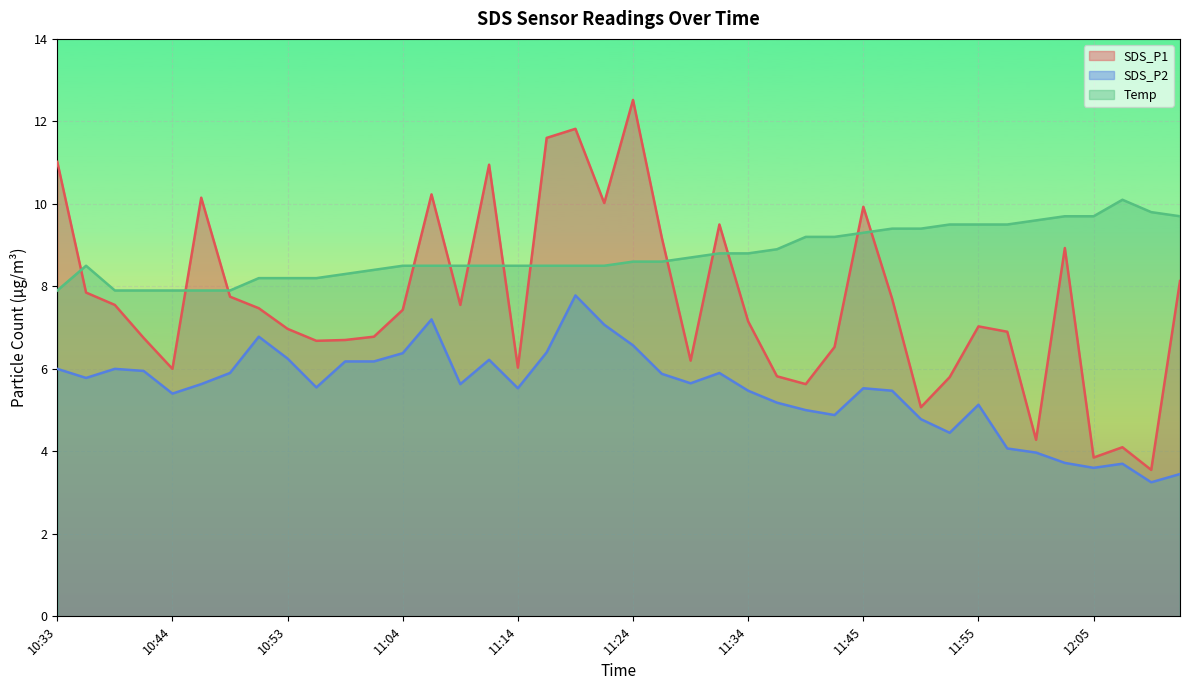

Rank the categories by SDS_P1 value from lowest to highest.

12:11, 12:05, 12:08, 12:00, 11:50, 11:39, 11:52, 11:37, 10:44, 11:14, 11:29, 11:42, 10:56, 10:58, 10:41, 11:01, 11:57, 10:53, 11:55, 11:34, 11:04, 10:51, 10:39, 11:09, 11:47, 10:49, 10:36, 12:13, 12:02, 11:27, 11:32, 11:45, 11:22, 10:46, 11:06, 11:11, 10:33, 11:16, 11:19, 11:24